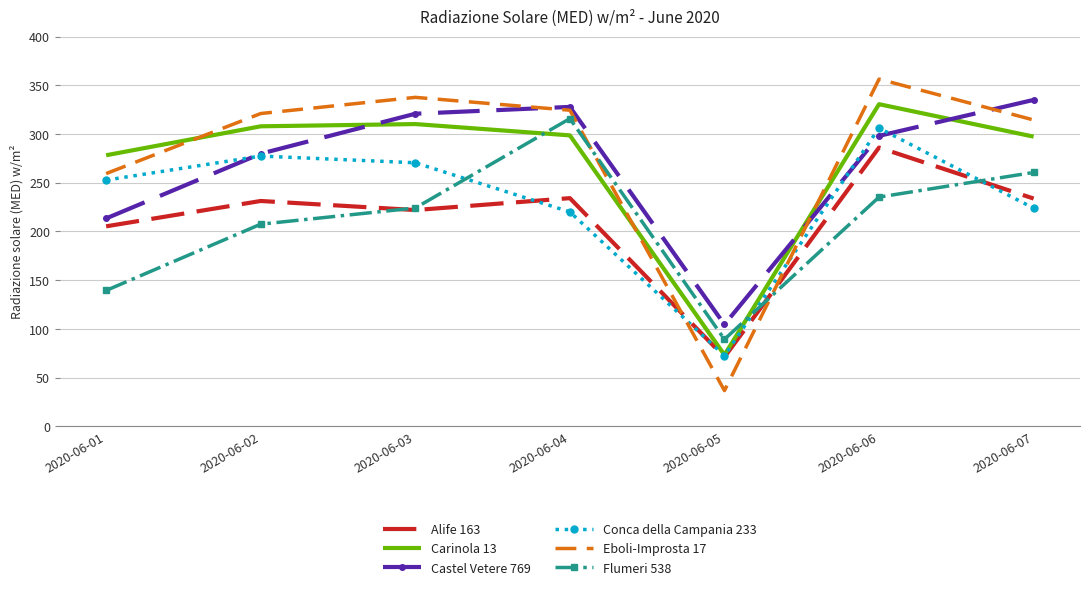

What are all the series names shown in the legend?

Alife 163, Carinola 13, Castel Vetere 769, Conca della Campania 233, Eboli-Improsta 17, Flumeri 538